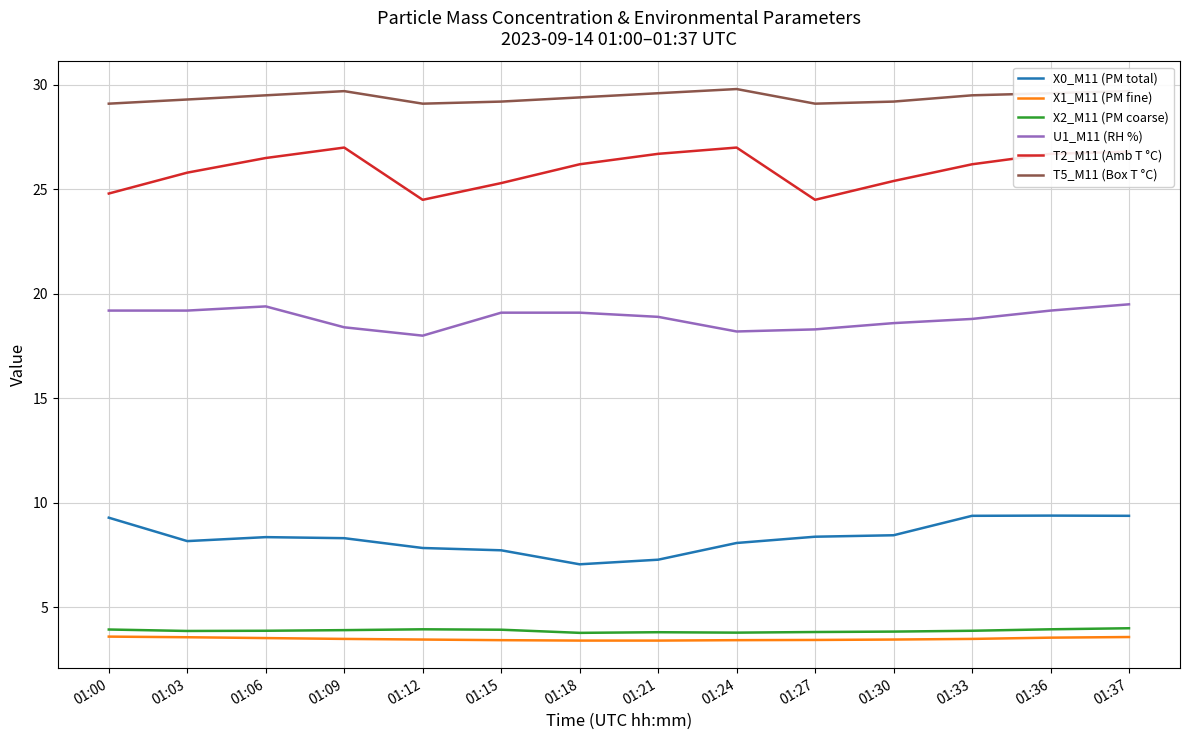

At 01:03, list the series in order from largest to smallest.

T5_M11 (Box T °C), T2_M11 (Amb T °C), U1_M11 (RH %), X0_M11 (PM total), X2_M11 (PM coarse), X1_M11 (PM fine)